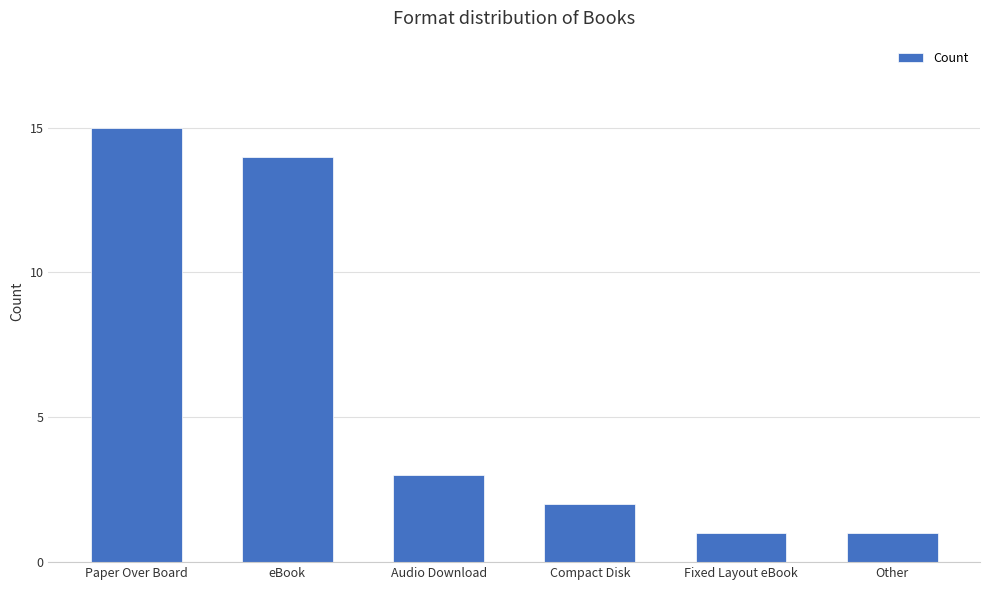

Reading left to right, extract all data points from this chart.

Paper Over Board=15	eBook=14	Audio Download=3	Compact Disk=2	Fixed Layout eBook=1	Other=1